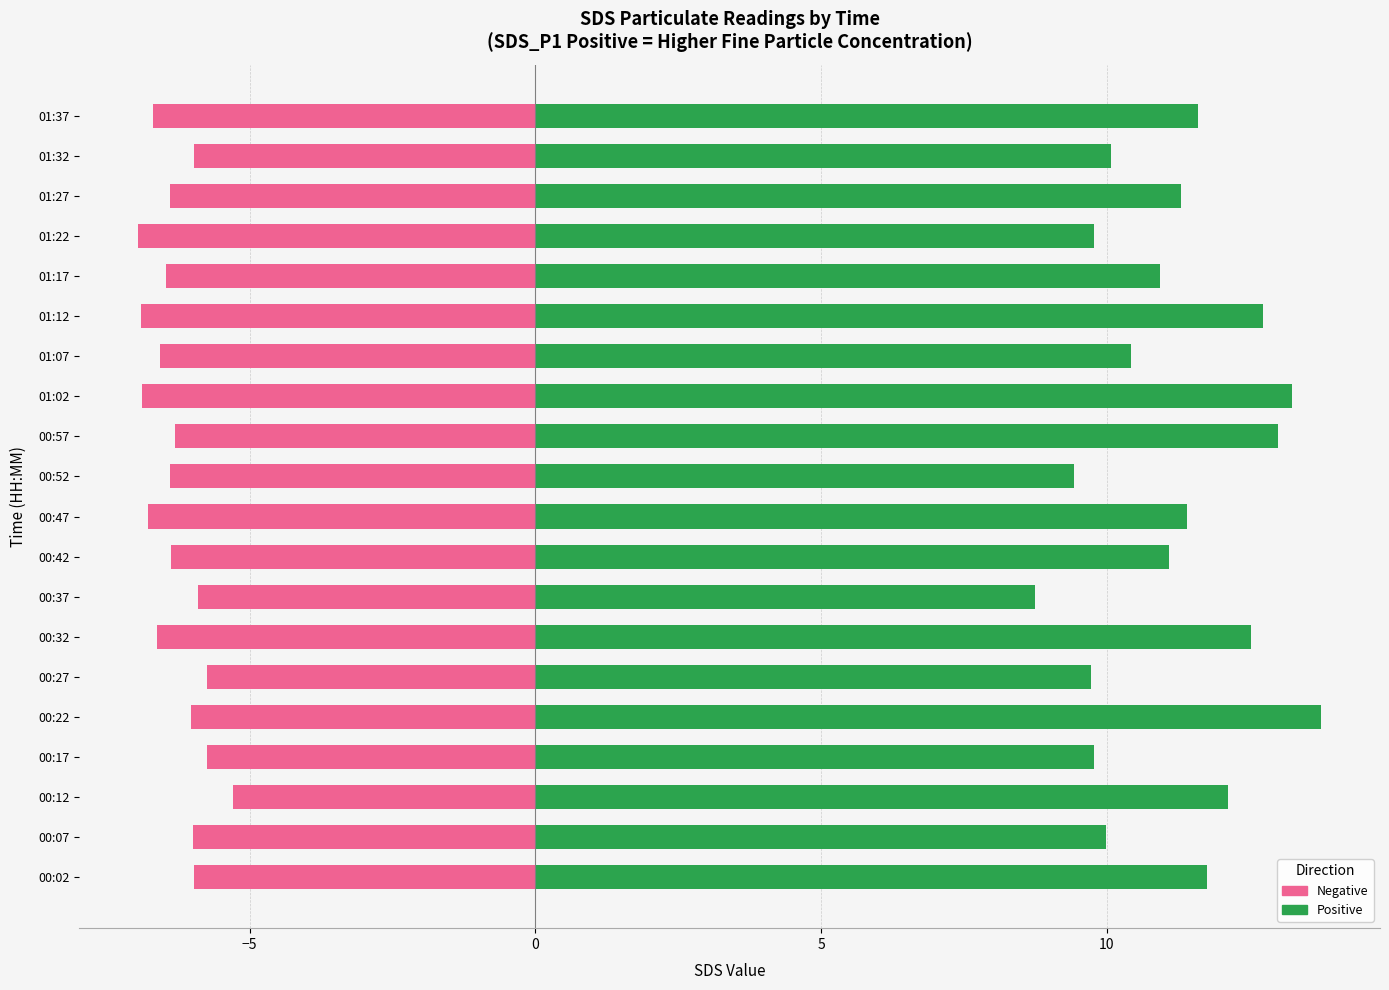

Reading right to left, extract all data points from this chart.

SDS_P1: 11.6	10.1	11.3	9.8	10.9	12.7	10.4	13.2	13.0	9.4	11.4	11.1	8.8	12.5	9.7	13.8	9.8	12.1	10.0	11.8
SDS_P2 (neg): -6.7	-6.0	-6.4	-7.0	-6.5	-6.9	-6.6	-6.9	-6.3	-6.4	-6.8	-6.4	-5.9	-6.6	-5.8	-6.0	-5.8	-5.3	-6.0	-6.0